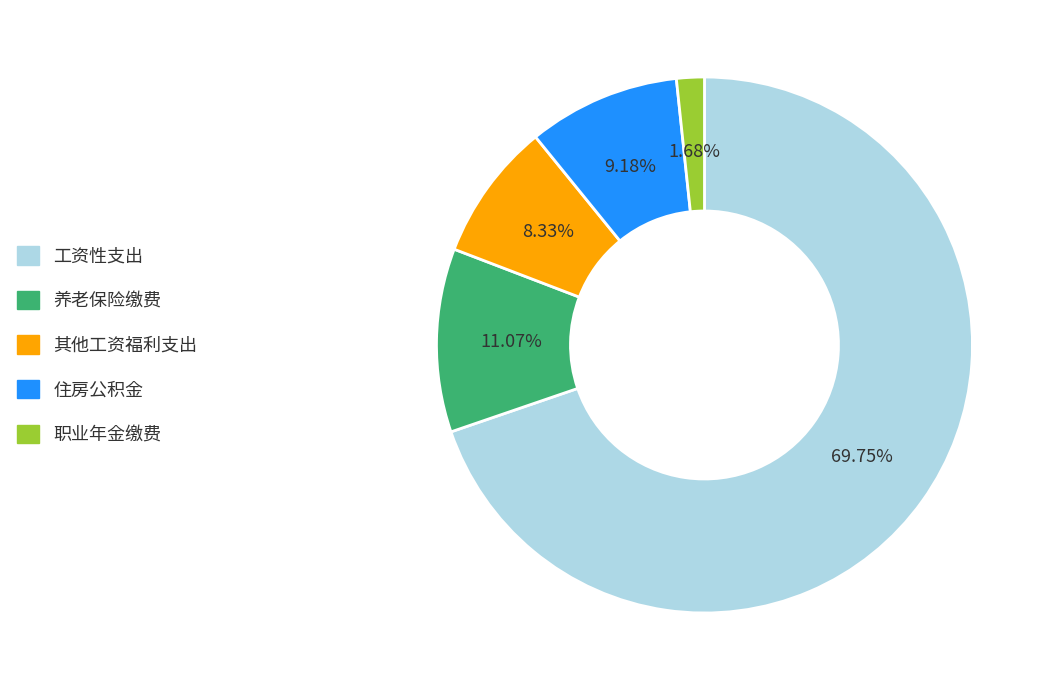

Does any single category account for the majority?

Yes